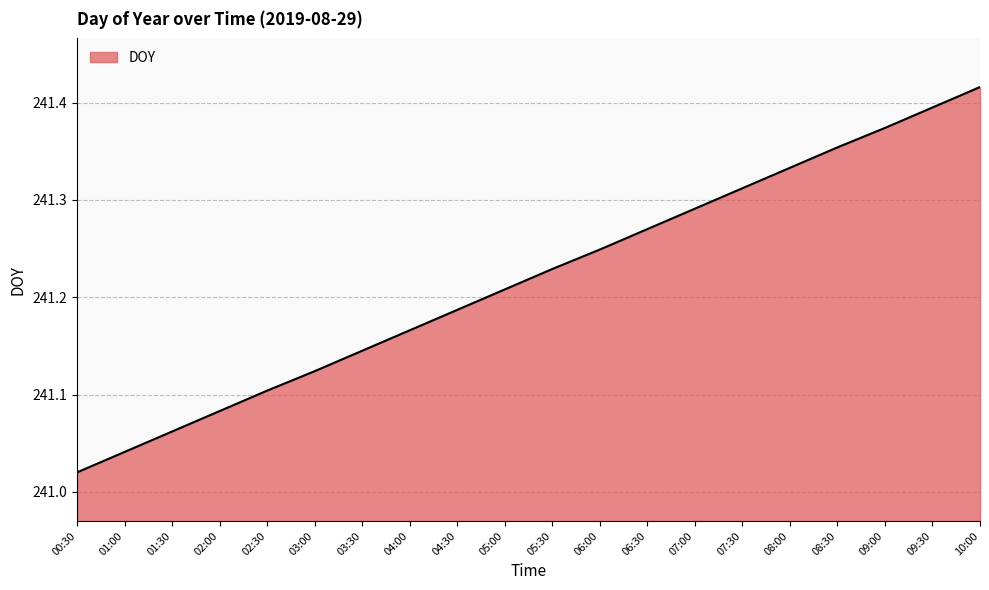

Does the chart have visible grid lines?

Yes